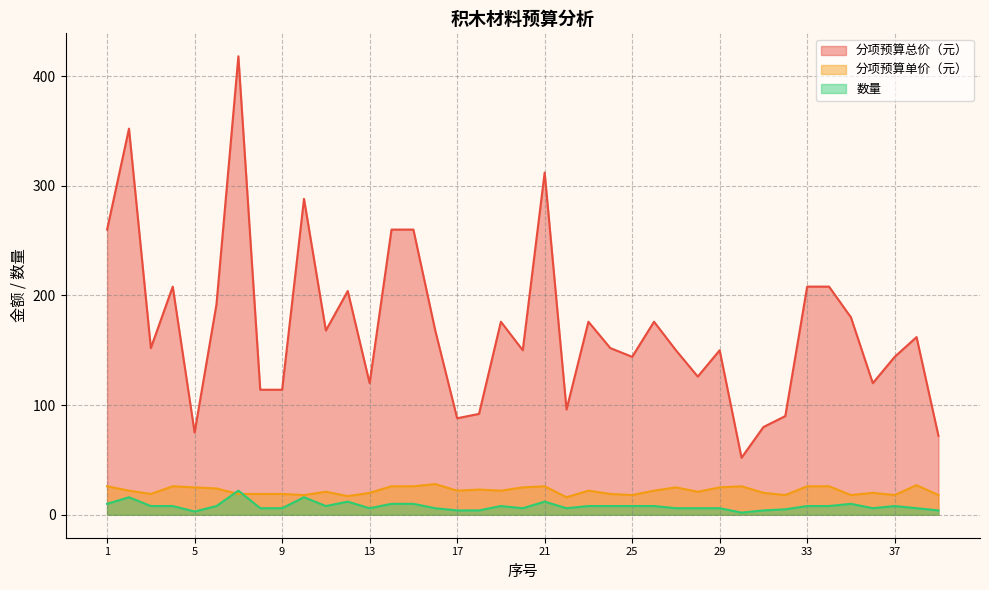

What are all the series names shown in the legend?

分项预算总价（元）, 分项预算单价（元）, 数量